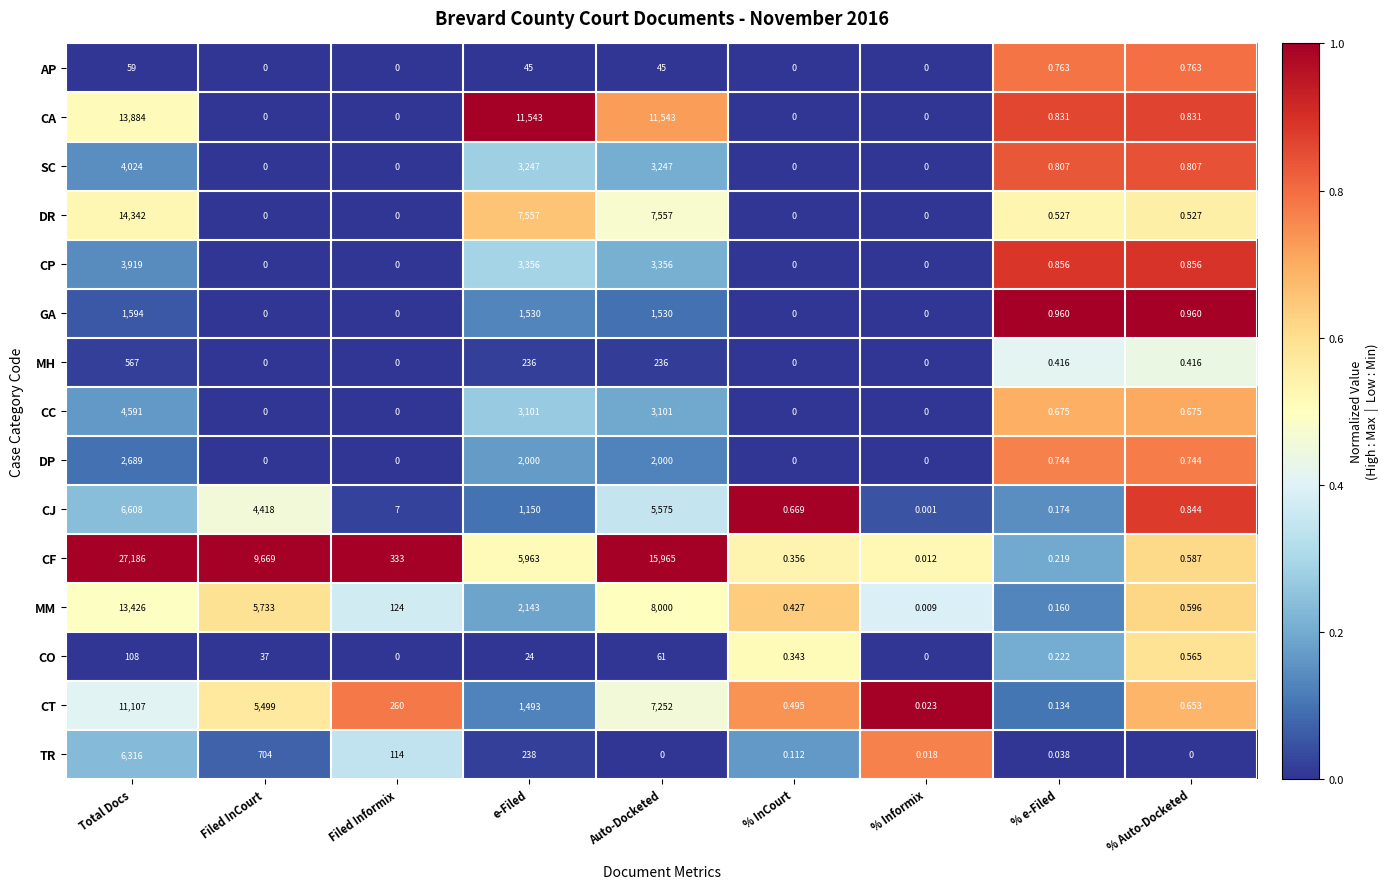

Which series has the widest spread of values?

CF